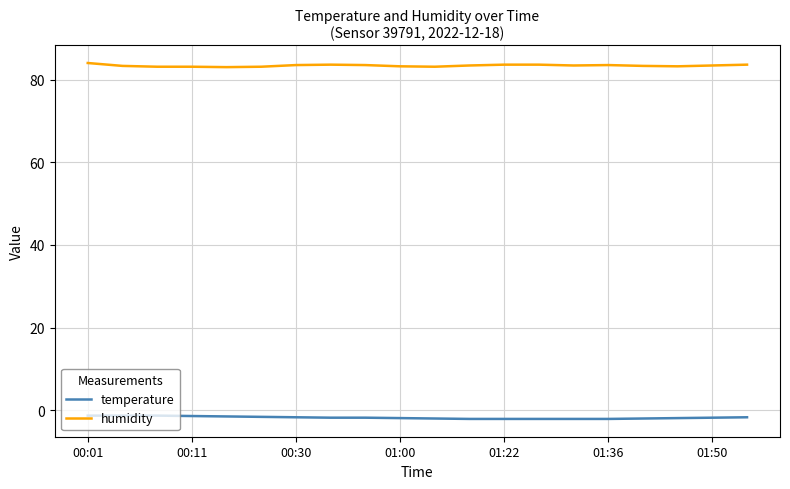

What is the smallest value displayed?

-2.1